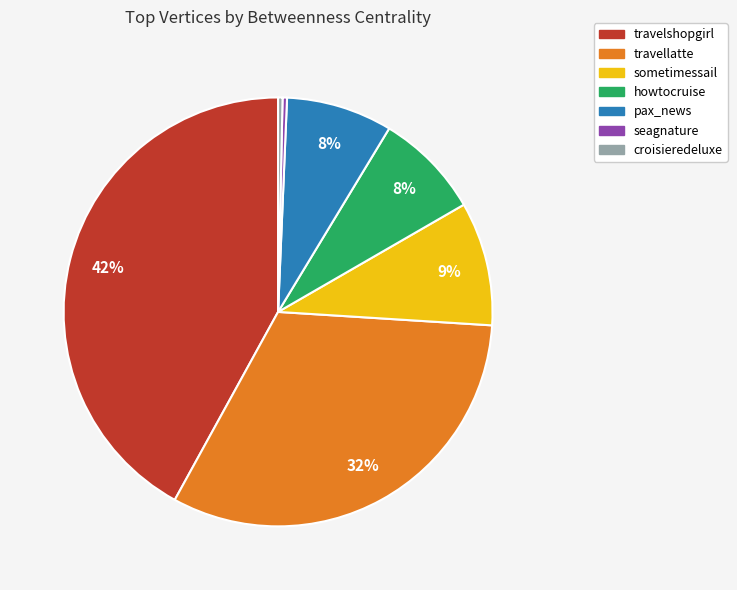

The travellatte slice represents 32% of the pie. True or false?

True